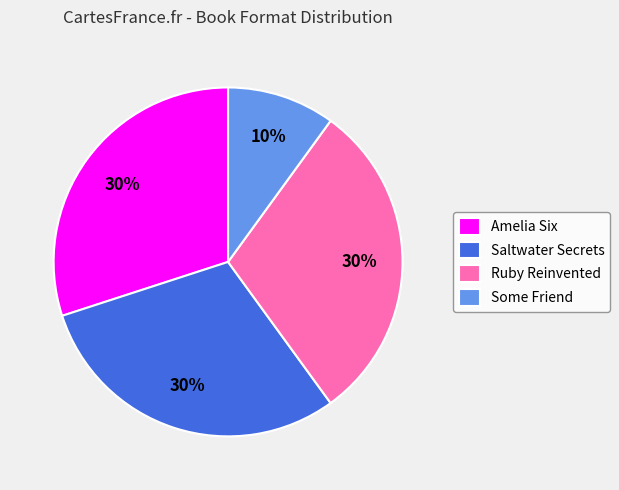

True or false: Amelia Six accounts for 30% of the total.

True